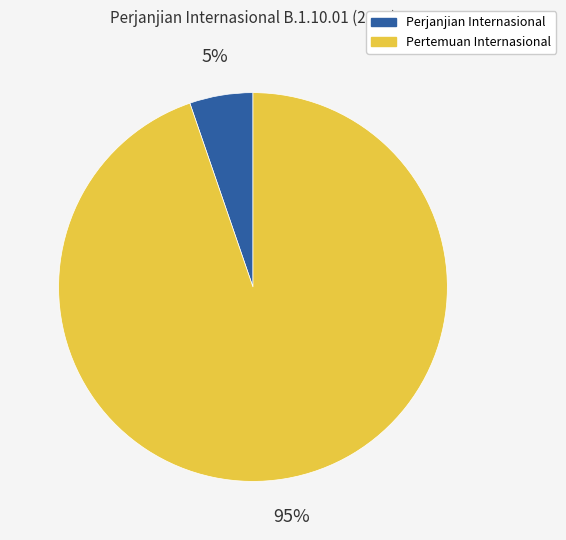

Rank the categories by value from highest to lowest.

Pertemuan Internasional, Perjanjian Internasional